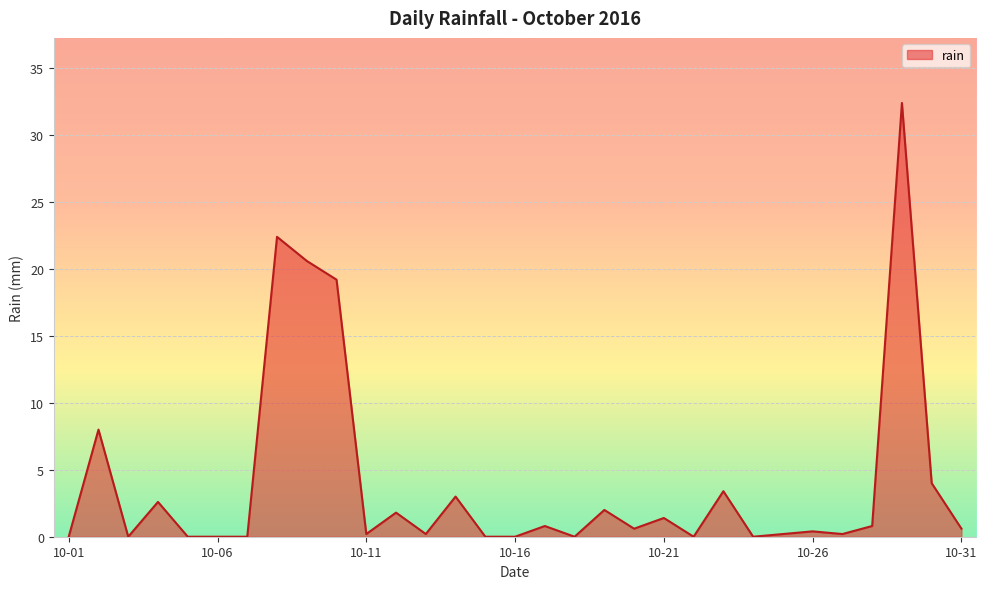

What is the greatest value displayed?

32.4